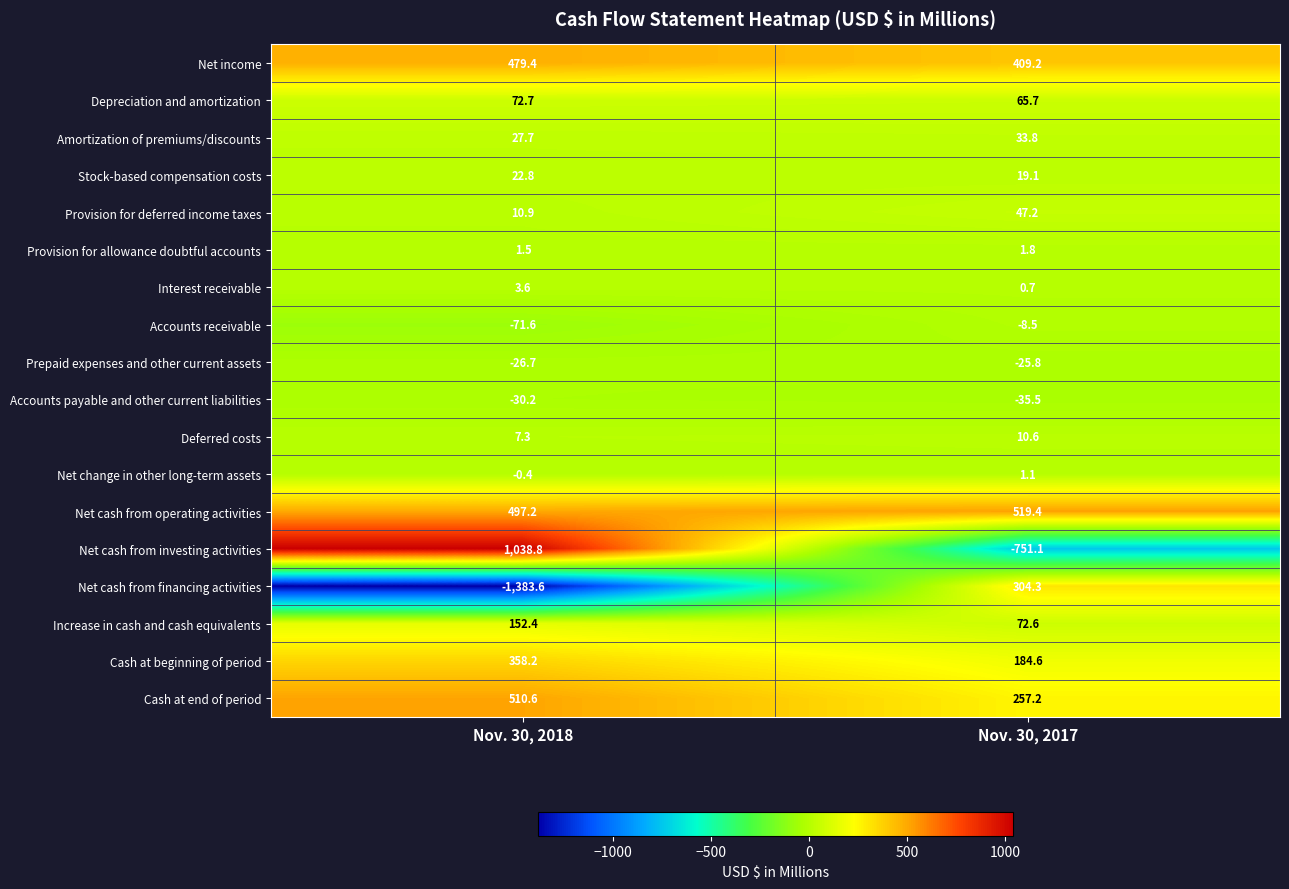

Which label corresponds to the largest value in the chart?

Nov. 30, 2018